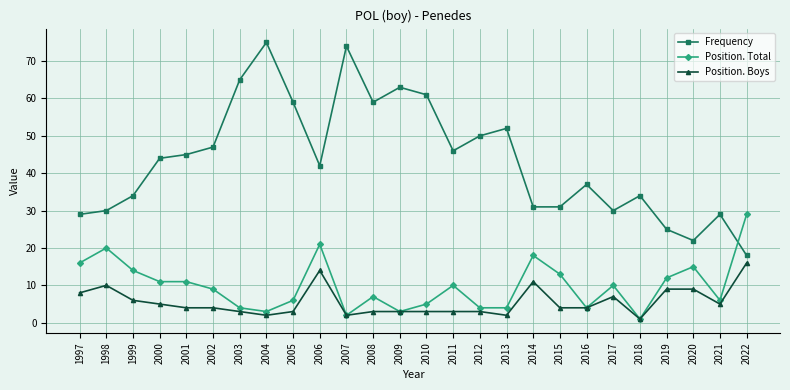

What is the greatest value displayed?

75